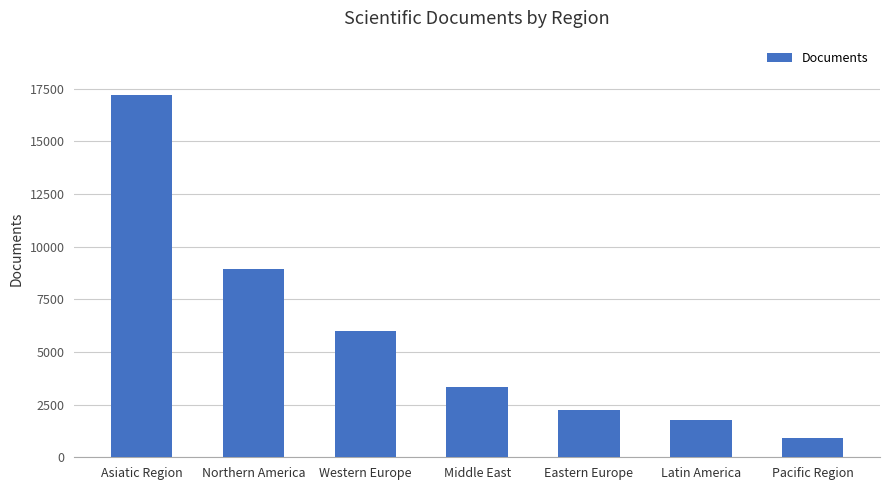

Where is the data nearest to the value 9048?

Northern America